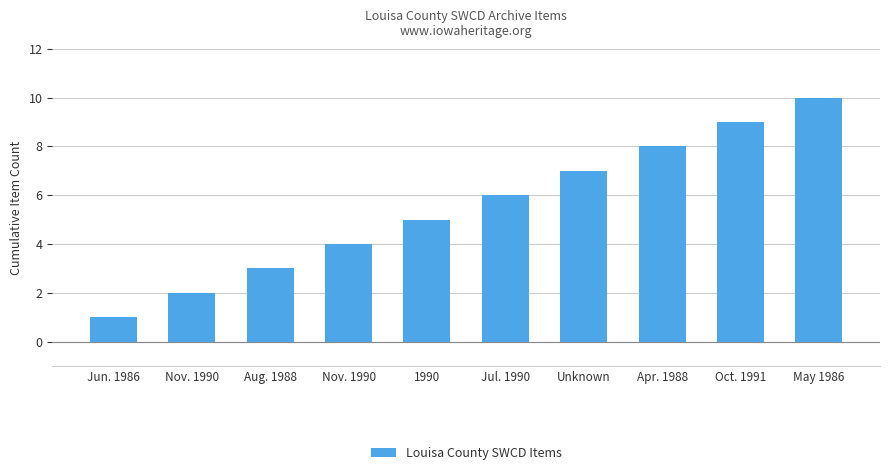

How many bars are there in total?

10